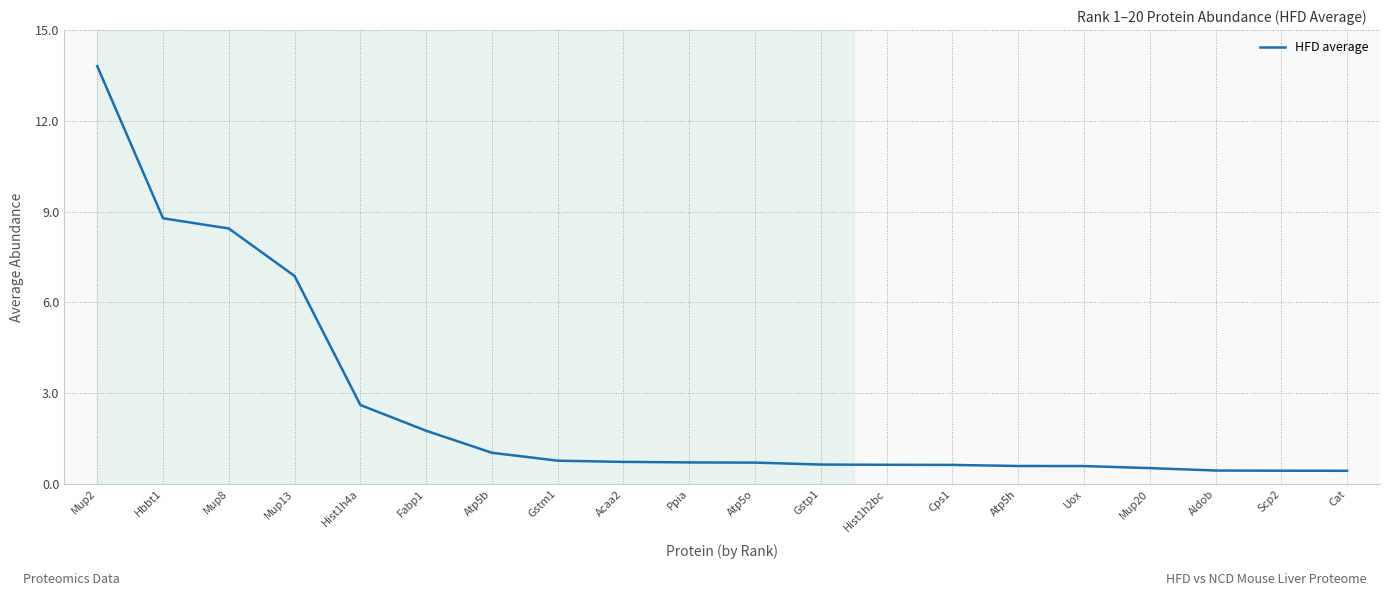

What is the greatest value displayed?

13.8